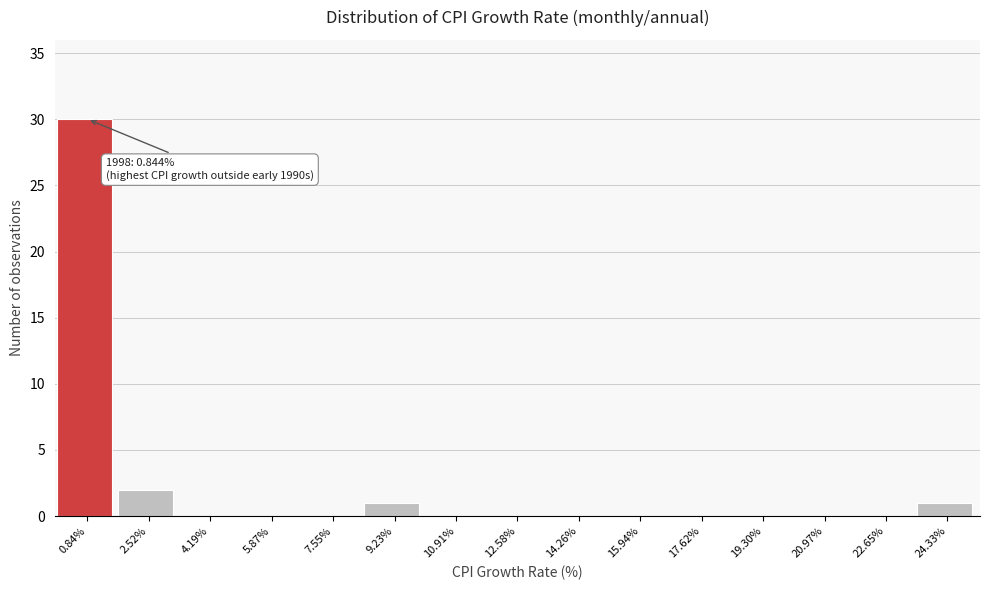

Which range on the x-axis has the tallest bar?

0.0 to 1.6